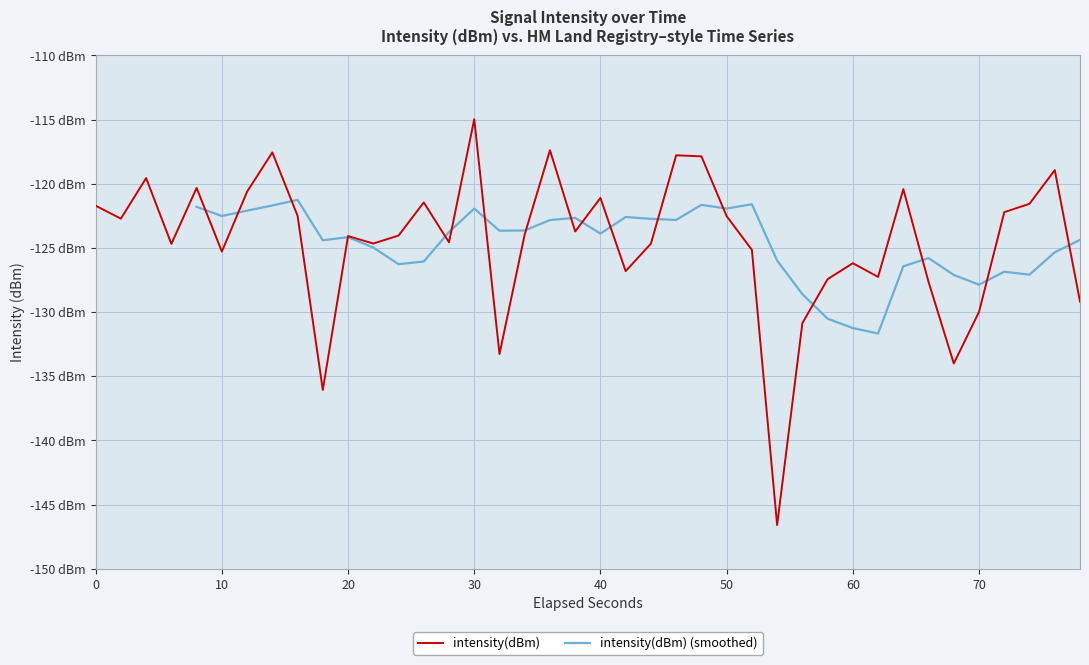

What is the value of the 17th point from the left?

-133.3